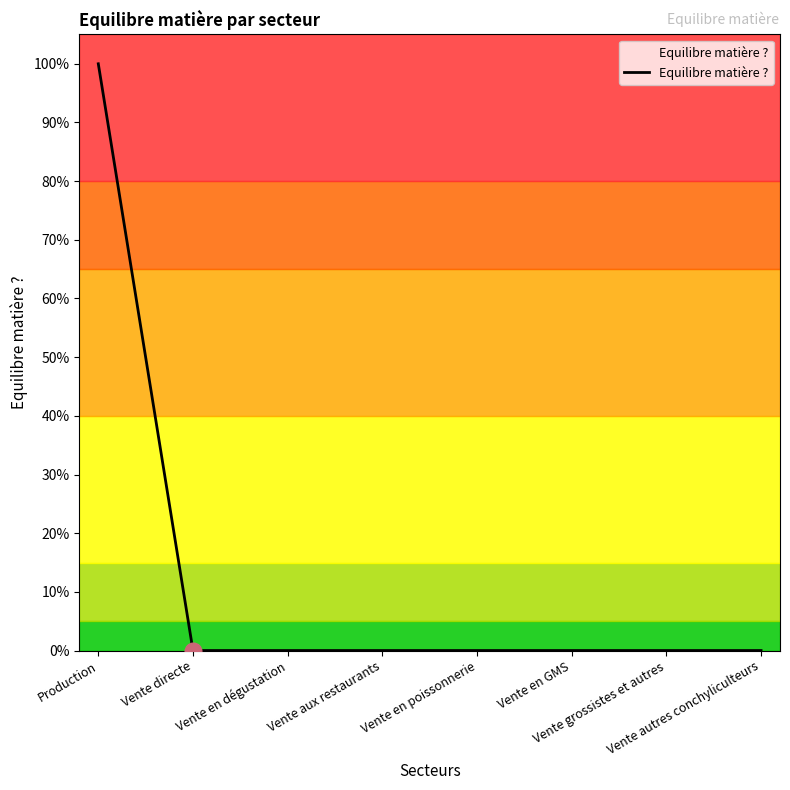

Rank the categories by value from lowest to highest.

Vente directe, Vente en dégustation, Vente aux restaurants, Vente en poissonnerie, Vente en GMS, Vente grossistes et autres, Vente autres conchyliculteurs, Production